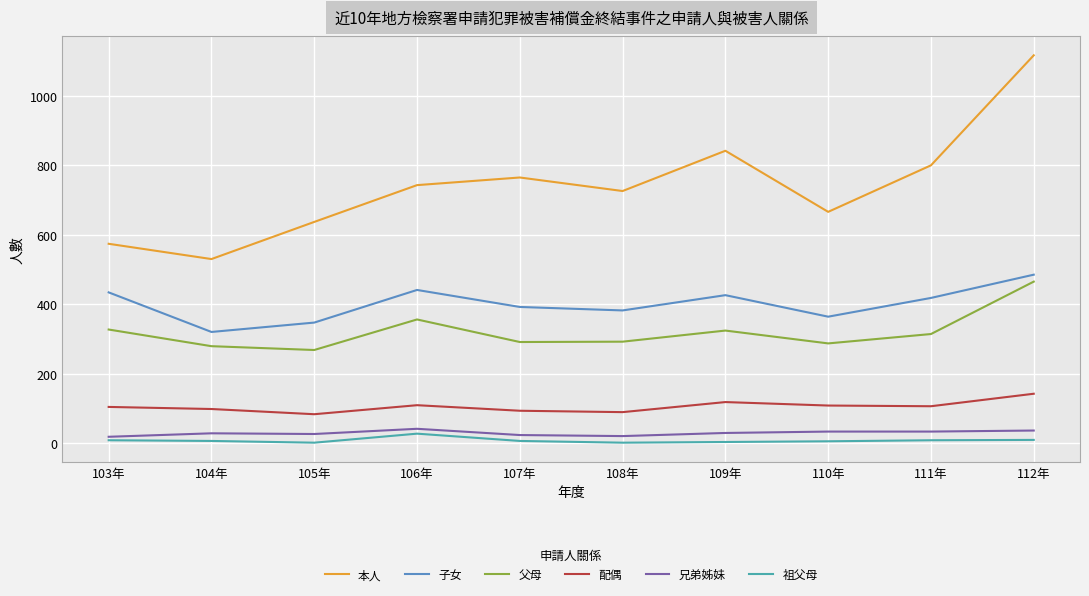

Which series has the largest total across all categories?

本人